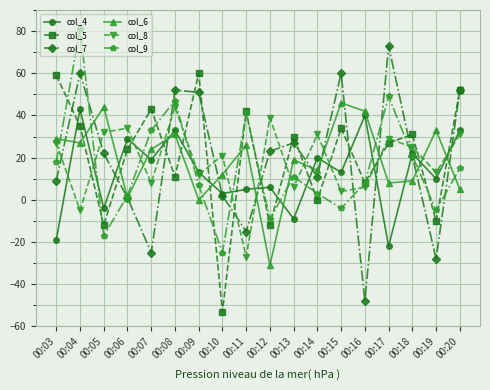

What is the total value across all series at 00:06?

91